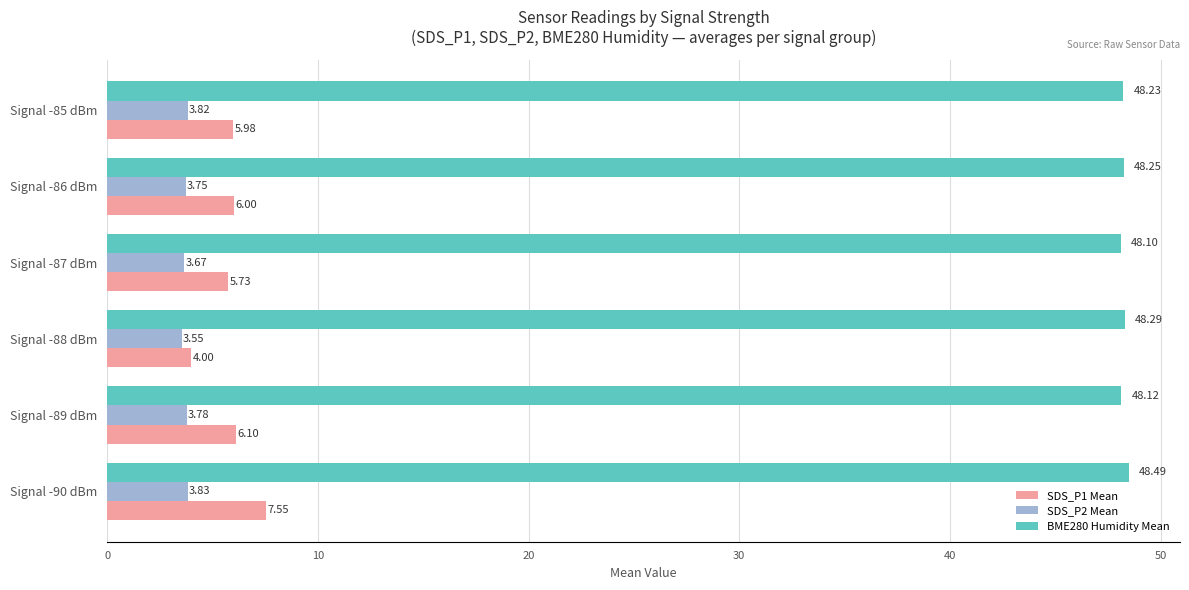

What is the average value of the BME280 Humidity Mean series?

48.2